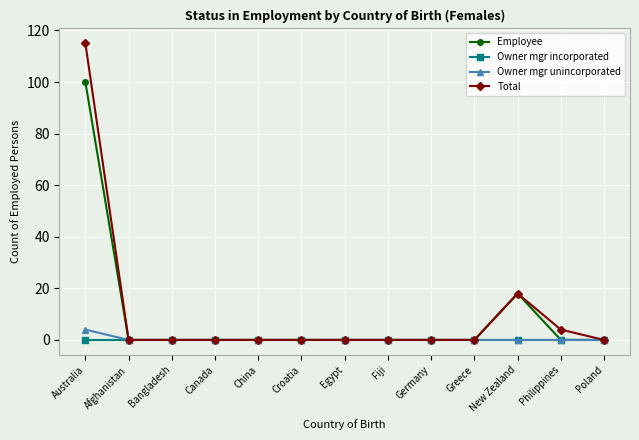

Is it true that Total equals -74 at Greece?

False